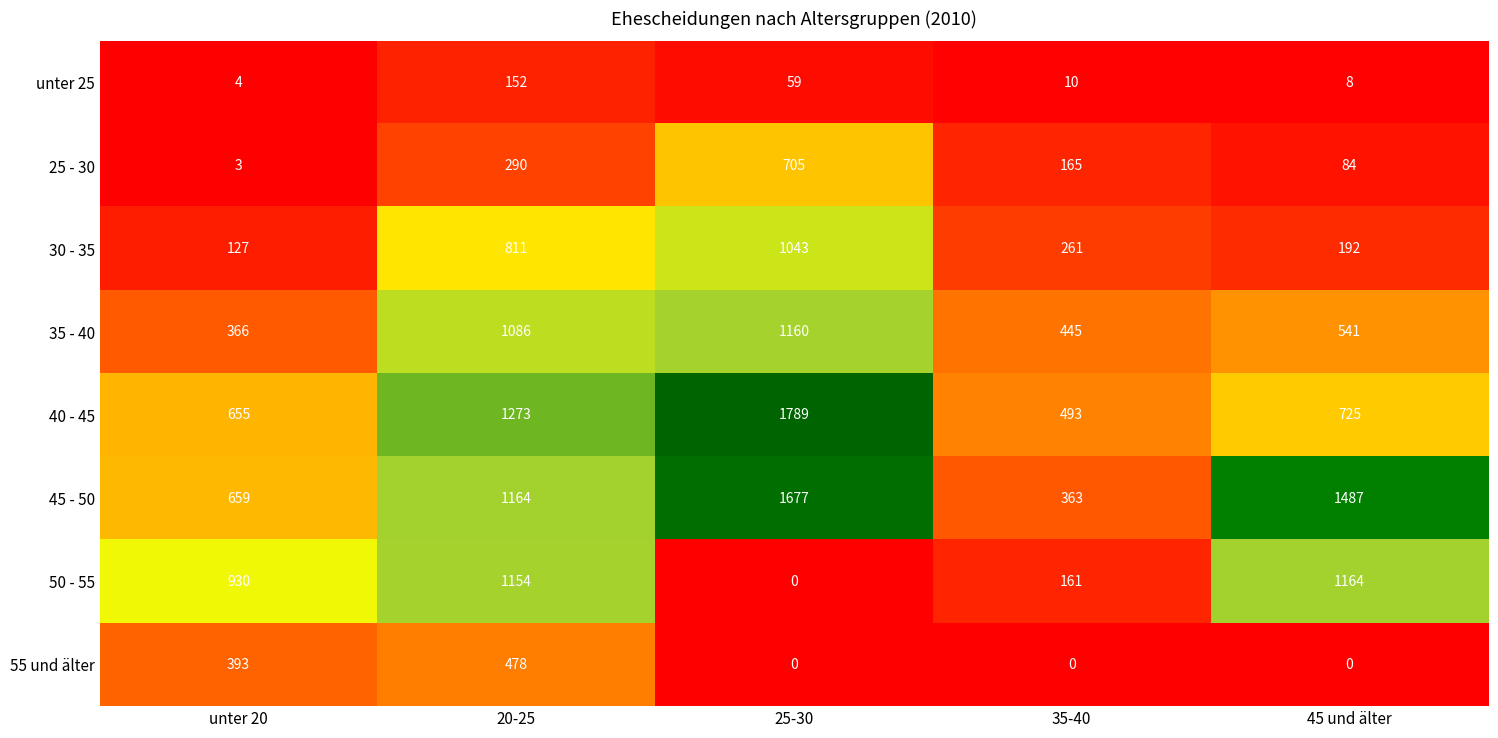

The value of 55 und älter at unter 20 is 393. True or false?

True